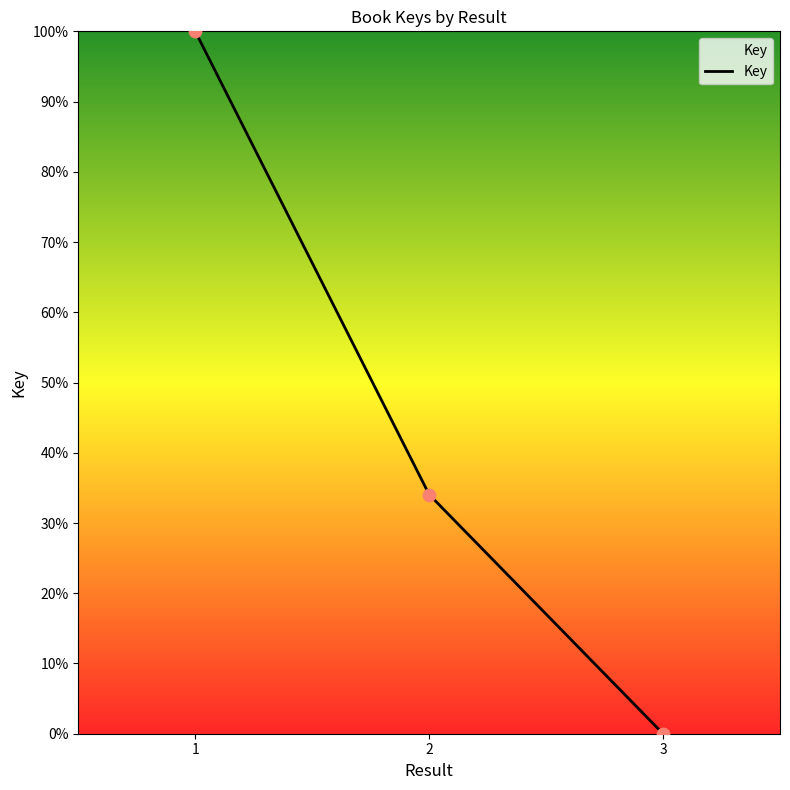

What is the change in value from 1 to 2?

-65.9